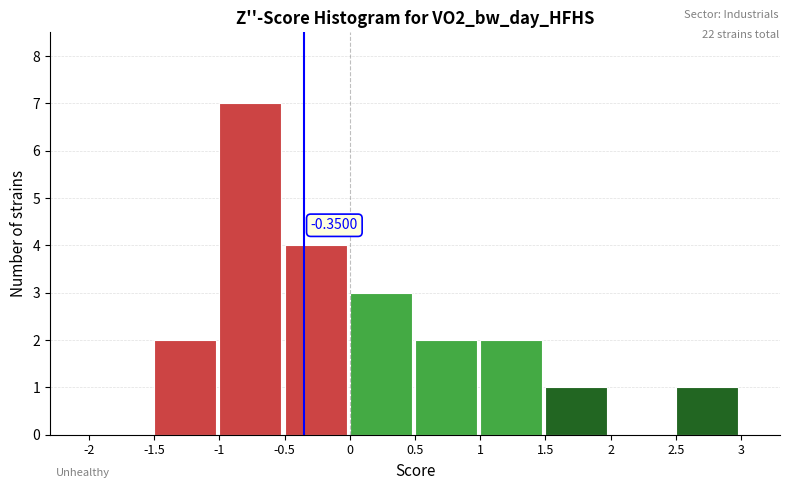

Which range on the x-axis has the tallest bar?

-1 to -0.5